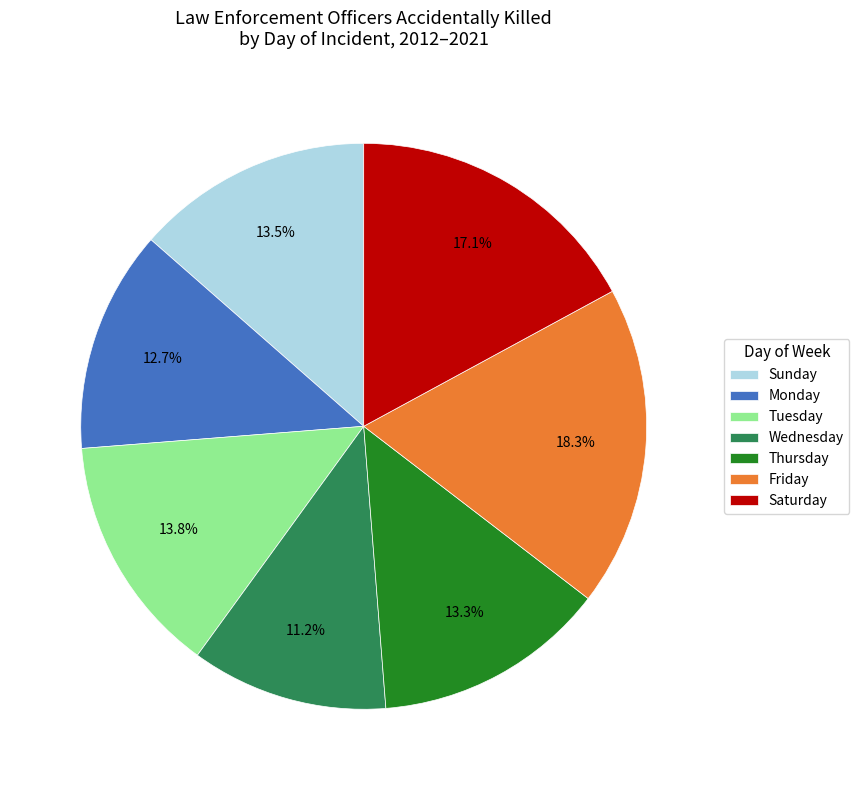

True or false: Thursday accounts for 28% of the total.

False